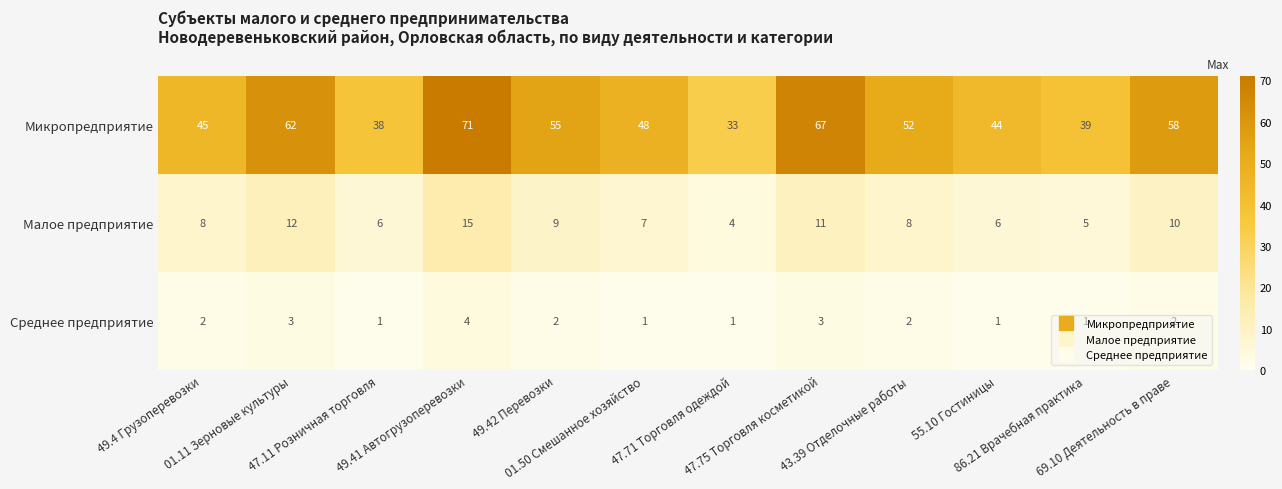

How many data points in Микропредприятие are above 52?

5